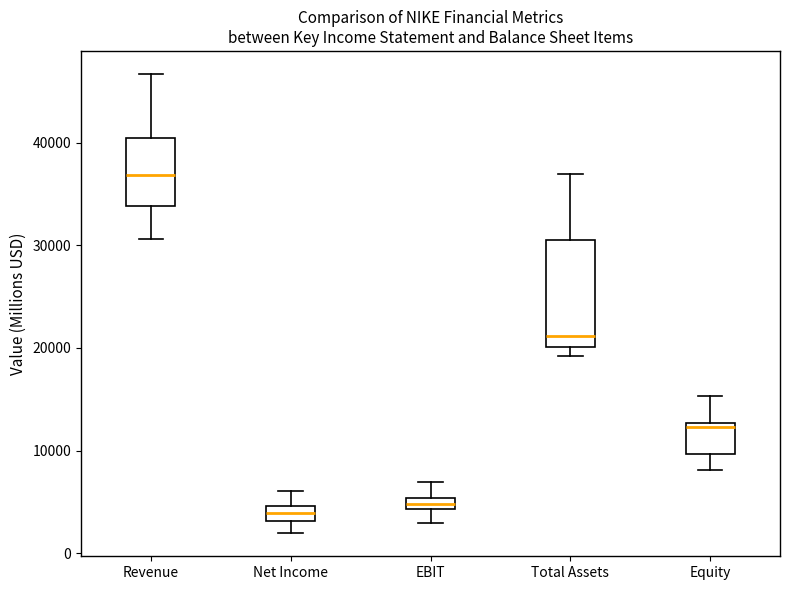

Comparing the boxes themselves (not the whiskers), which one is the tallest?

Total Assets